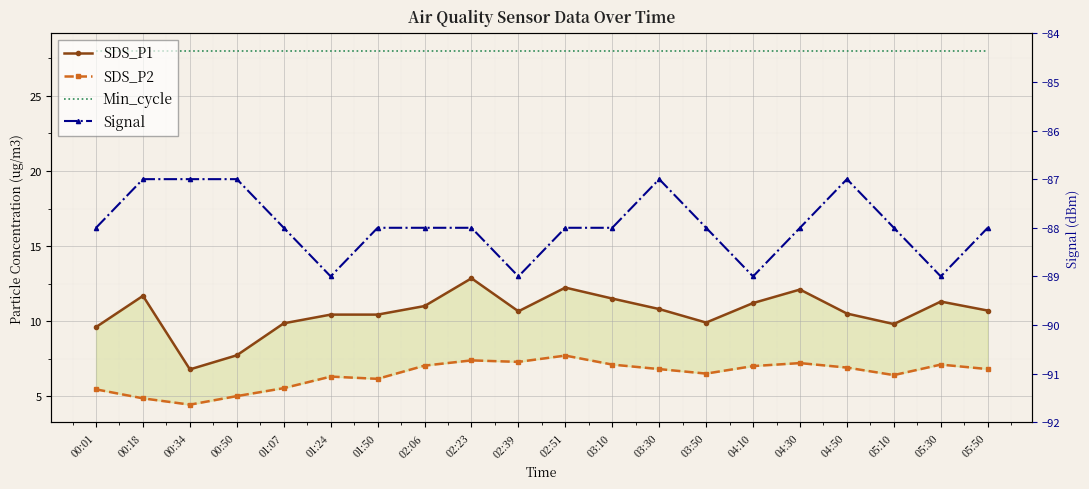

At 00:34, list the series in order from largest to smallest.

Min_cycle, SDS_P1, SDS_P2, Signal